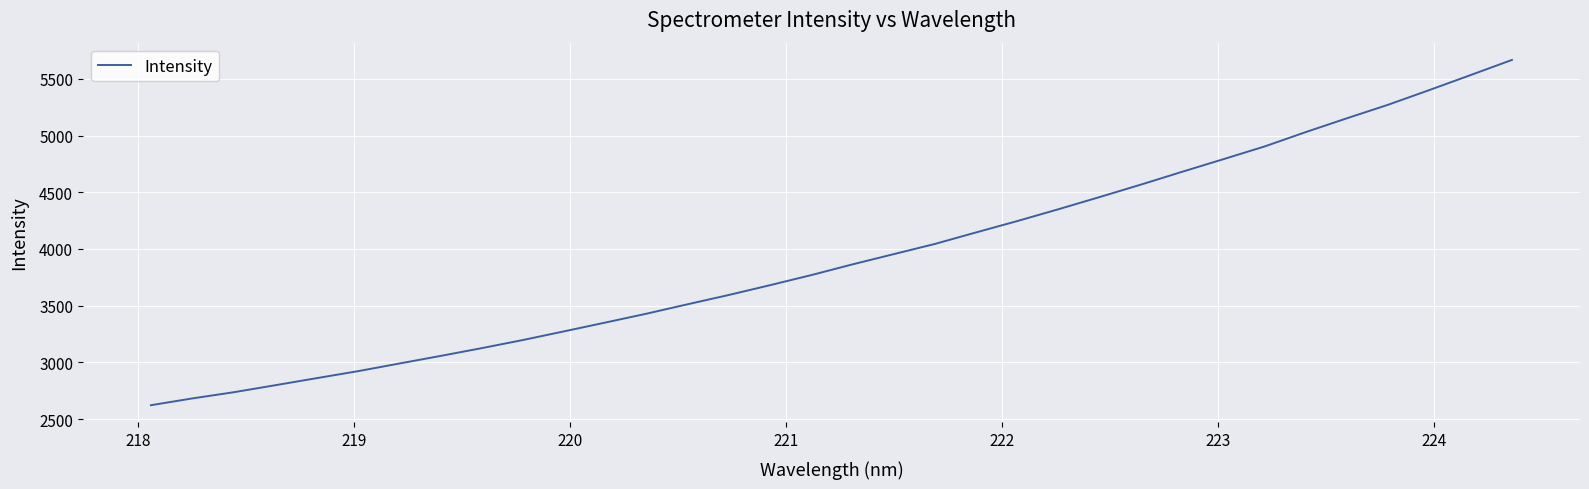

How many values exceed 3864?

17